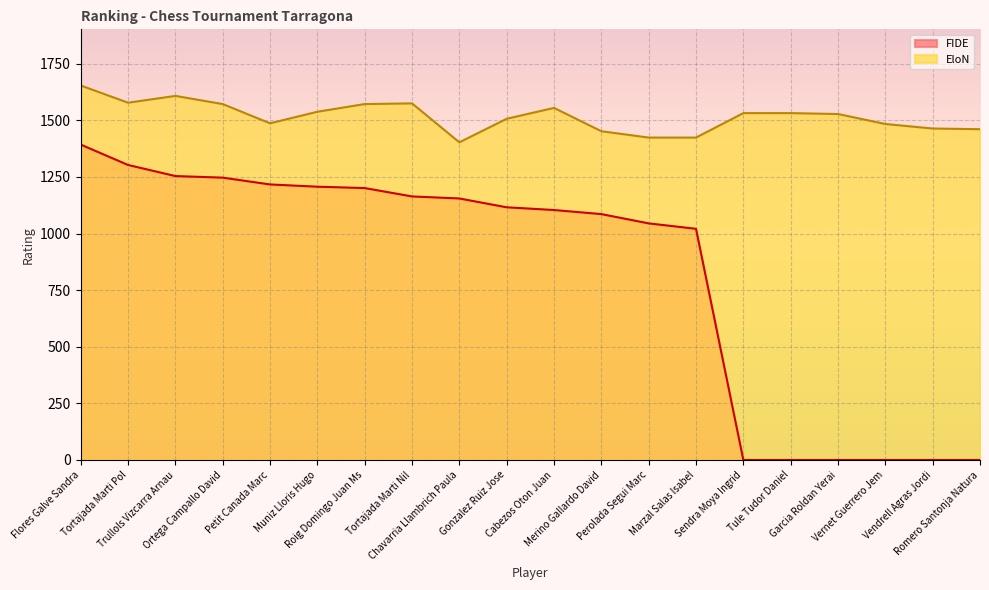

How many lines are shown in the chart?

2